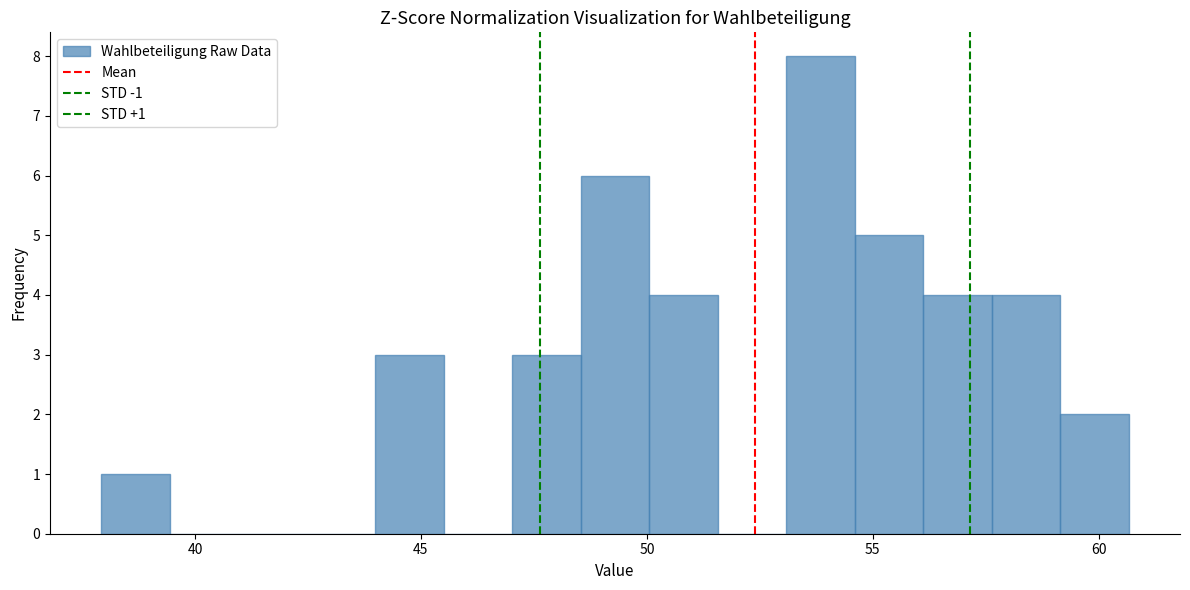

Read against the x-axis, roughly where is the centre of the tallest bar?

54.0